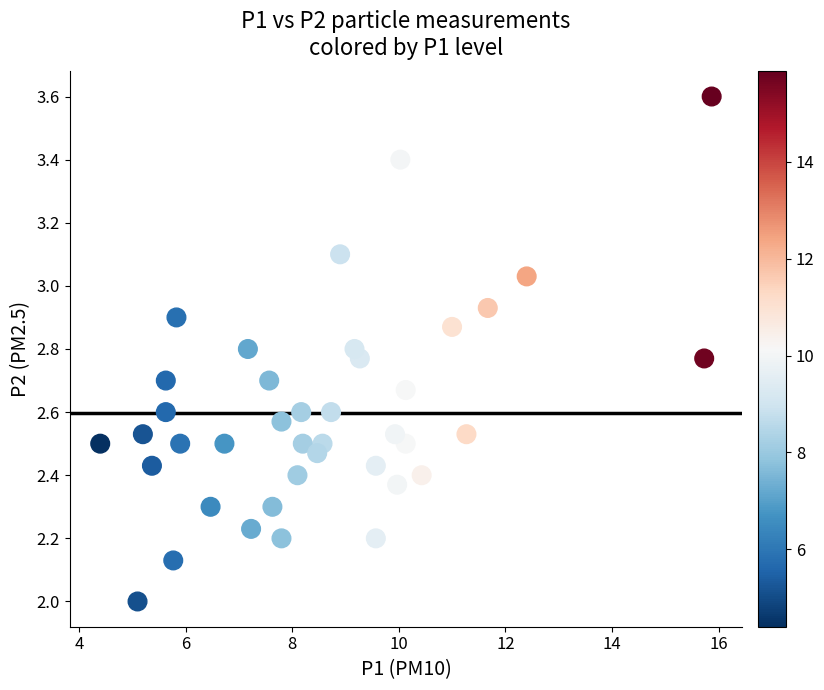

What is the range of Y values (max minus min)?

1.6